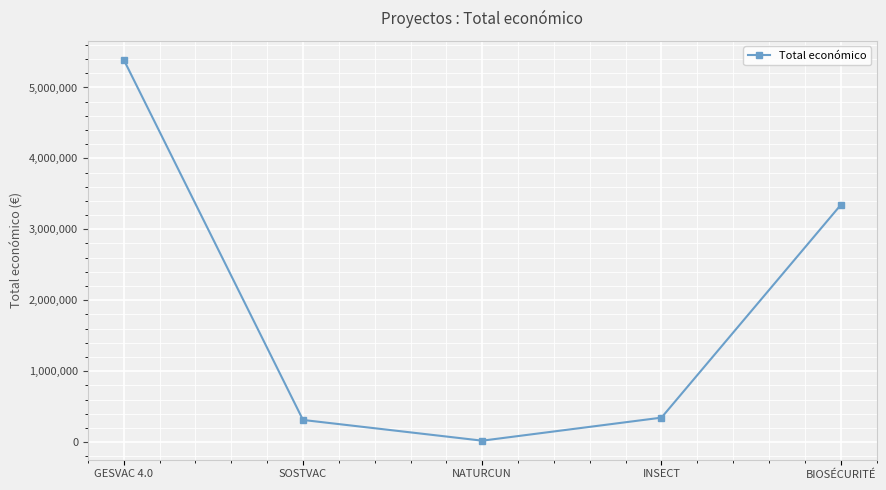

What is the change in value from INSECT to BIOSÉCURITÉ?

+2998009